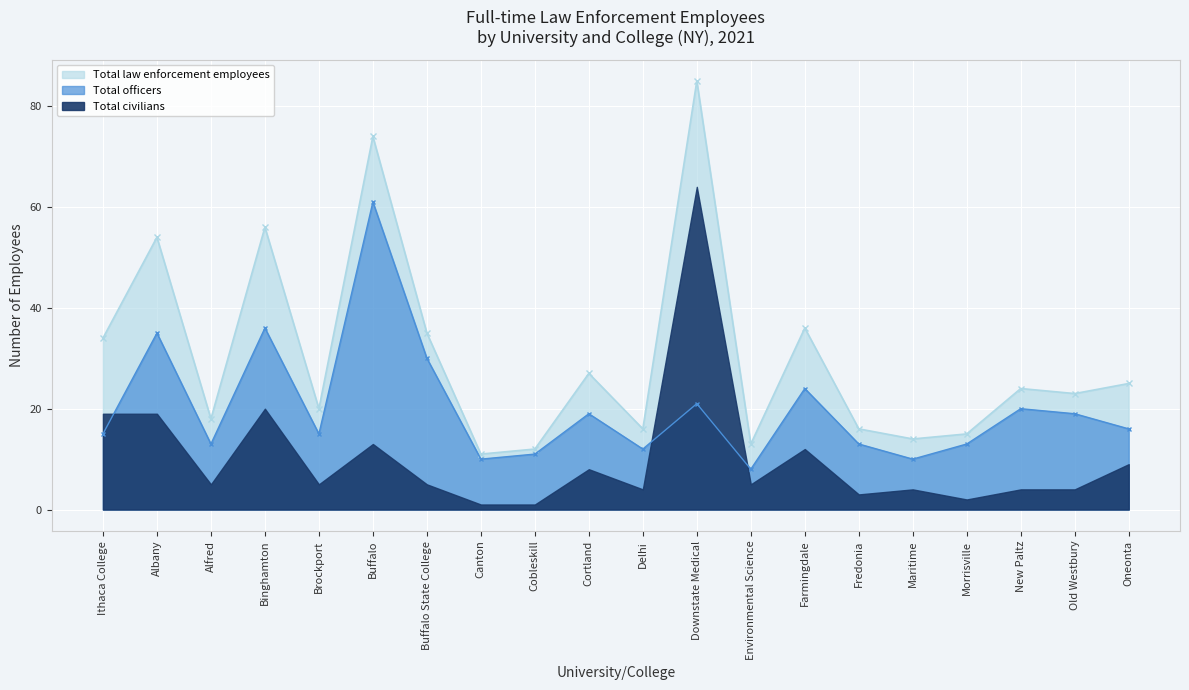

What is the approximate value of Total officers at Ithaca College?

15